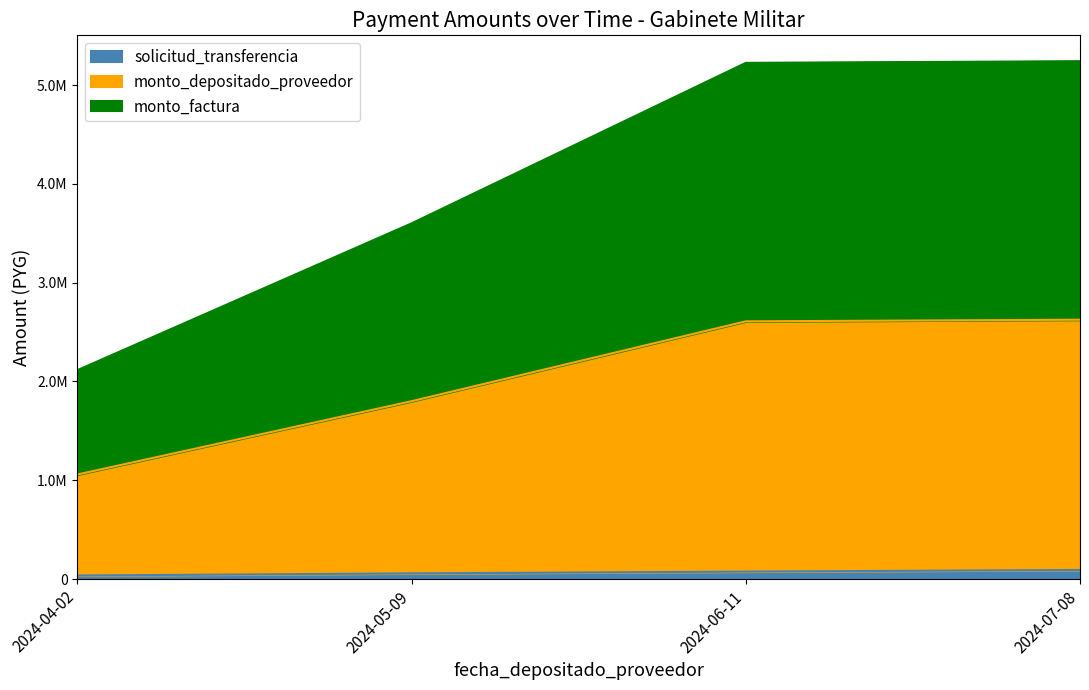

Is it true that monto_factura equals 9279881 at 2024-06-11?

False